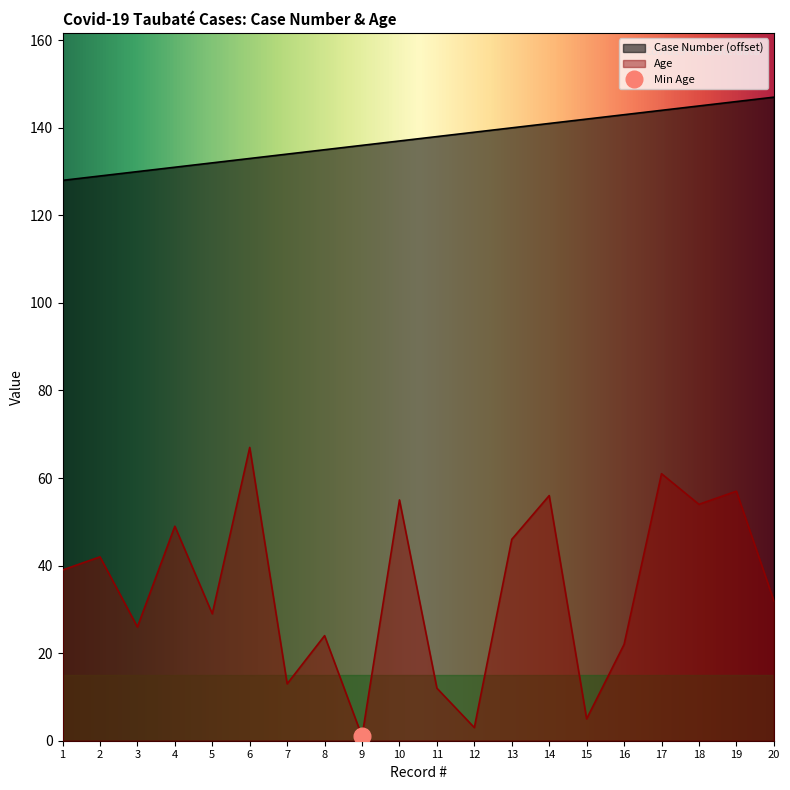

What is the highest value of the Case Number (offset) series?

147